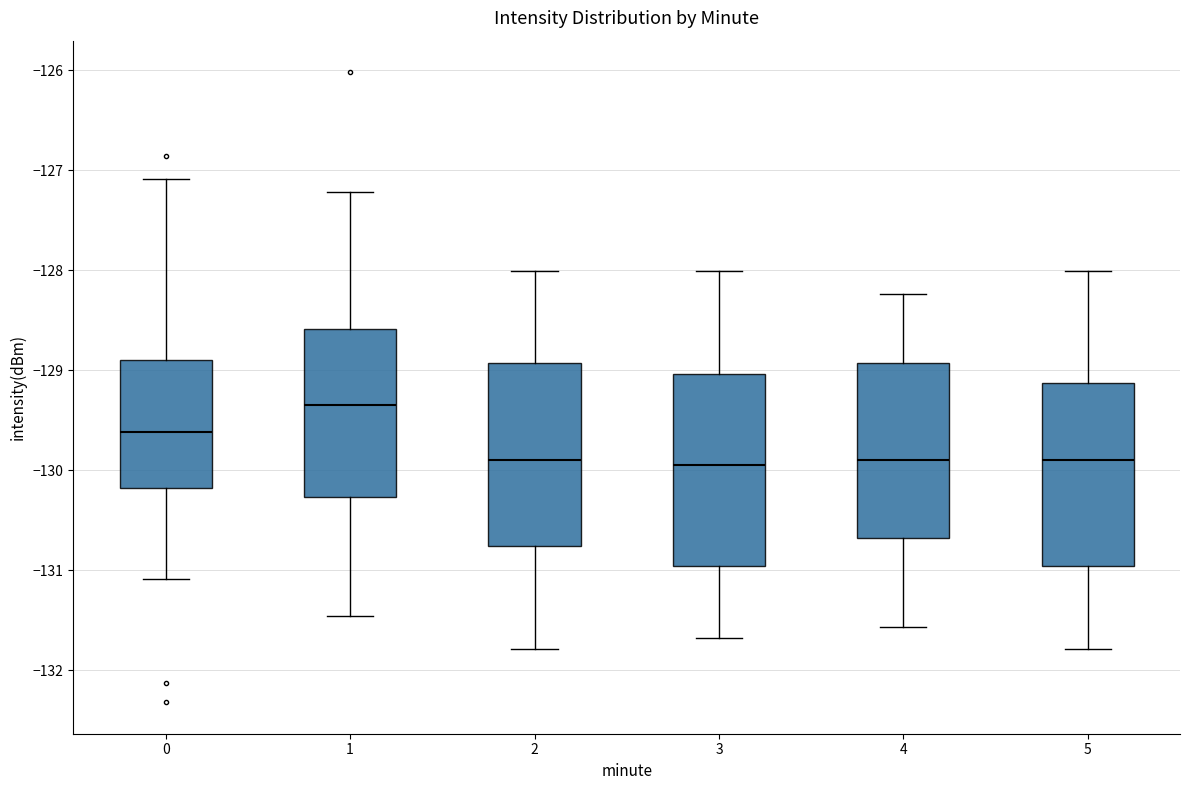

Reading left to right, transcribe this box plot: for each box, give where its median line is, the range the box spans, and where its two whiskers end, as read against the y-axis. The values are not printed on the chart, so give them approximately, as read against the axis.

0: median -129.6, box -130.2 to -128.9, whiskers -131.1 to -127.1
1: median -129.3, box -130.3 to -128.6, whiskers -131.5 to -127.2
2: median -129.9, box -130.8 to -128.9, whiskers -131.8 to -128.0
3: median -130.0, box -131.0 to -129.0, whiskers -131.7 to -128.0
4: median -129.9, box -130.7 to -128.9, whiskers -131.6 to -128.2
5: median -129.9, box -131.0 to -129.1, whiskers -131.8 to -128.0